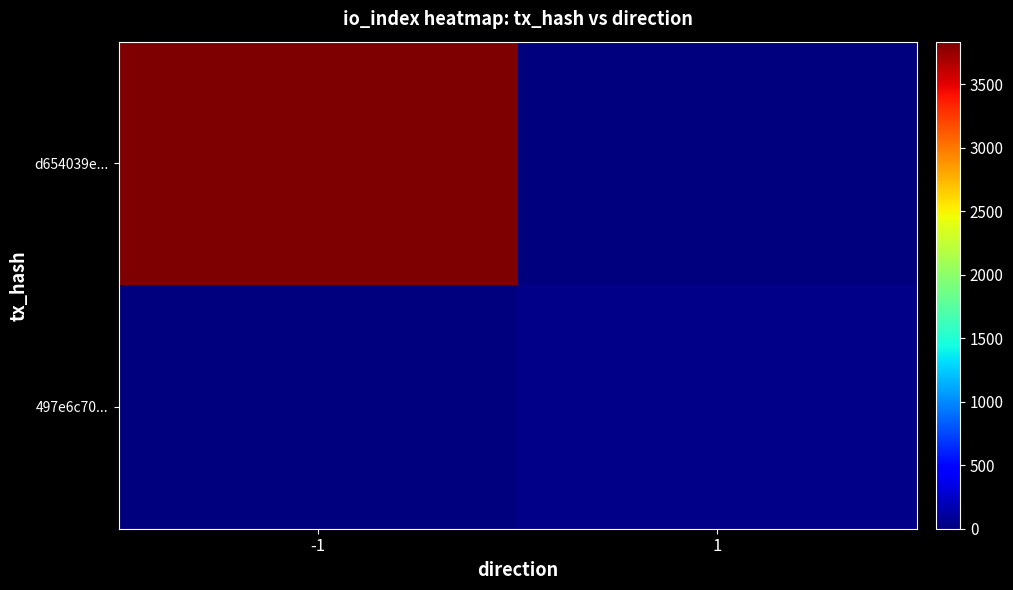

Reading left to right, what are all the values shown in this chart?

d654039e...: -1=3836	1=0
497e6c70...: -1=0	1=44